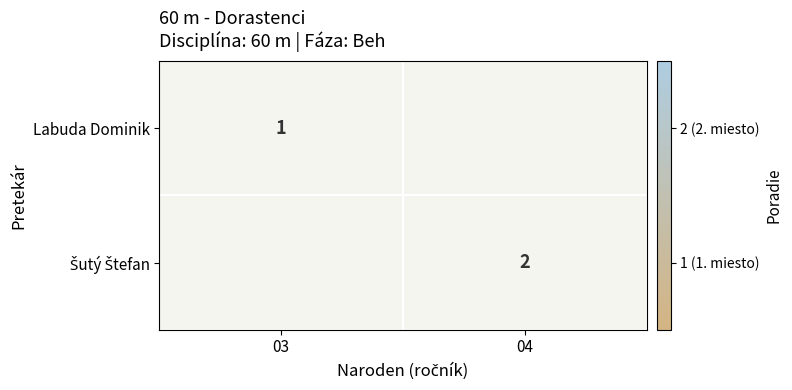

The value of Labuda Dominik at 03 is 1. True or false?

True